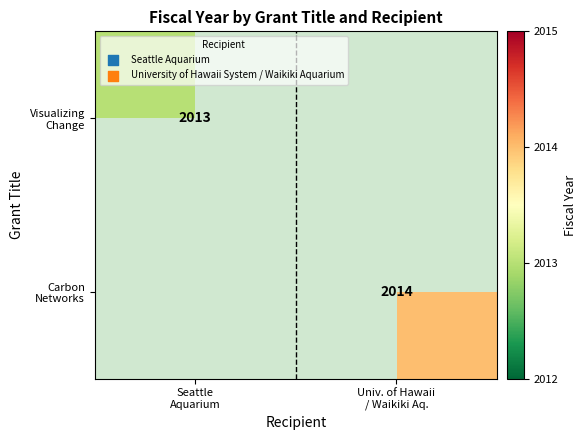

At which label does Carbon Networks reach its minimum?

Seattle Aquarium